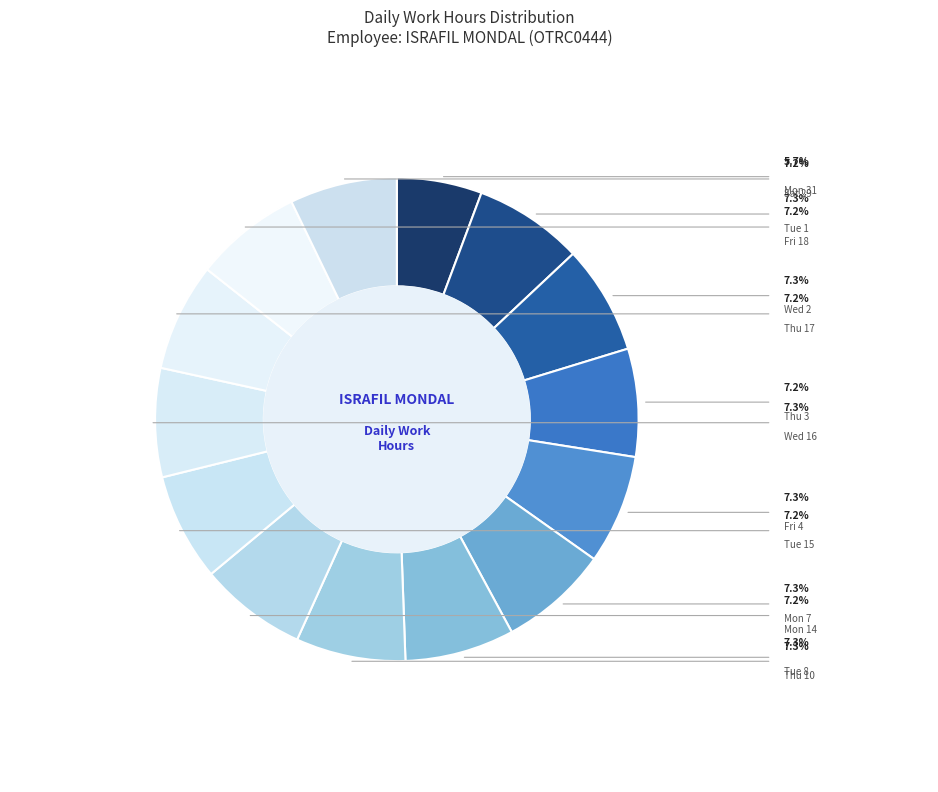

Which slice is the smallest?

Mon 31